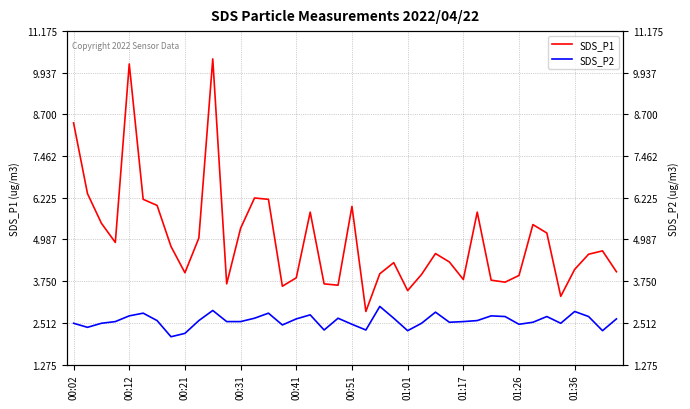

What is the difference between the highest and lowest values at 34?

2.5